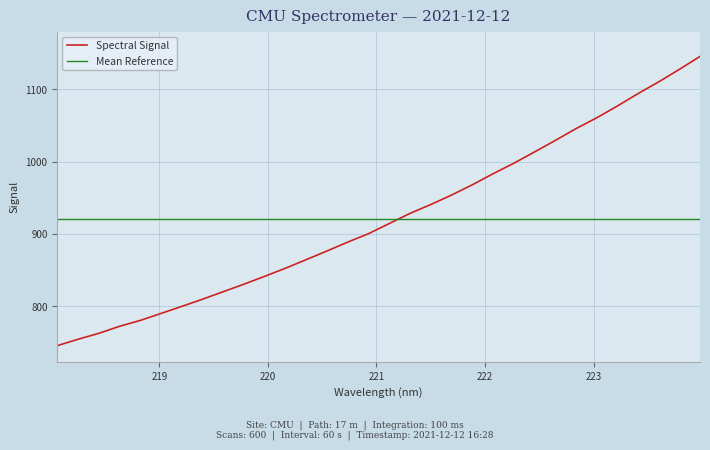

At which label is the value closest to 945?

221.4993